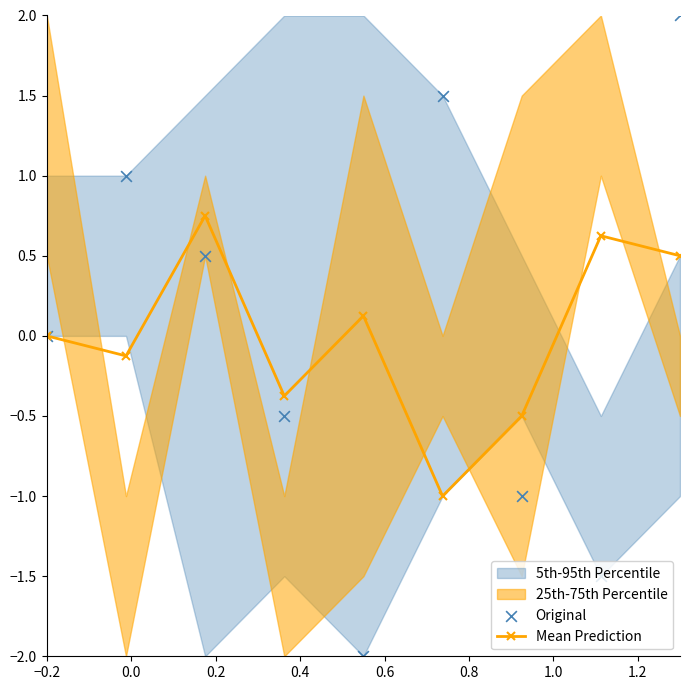

How many interior local peaks does the Mean Prediction series have?

3